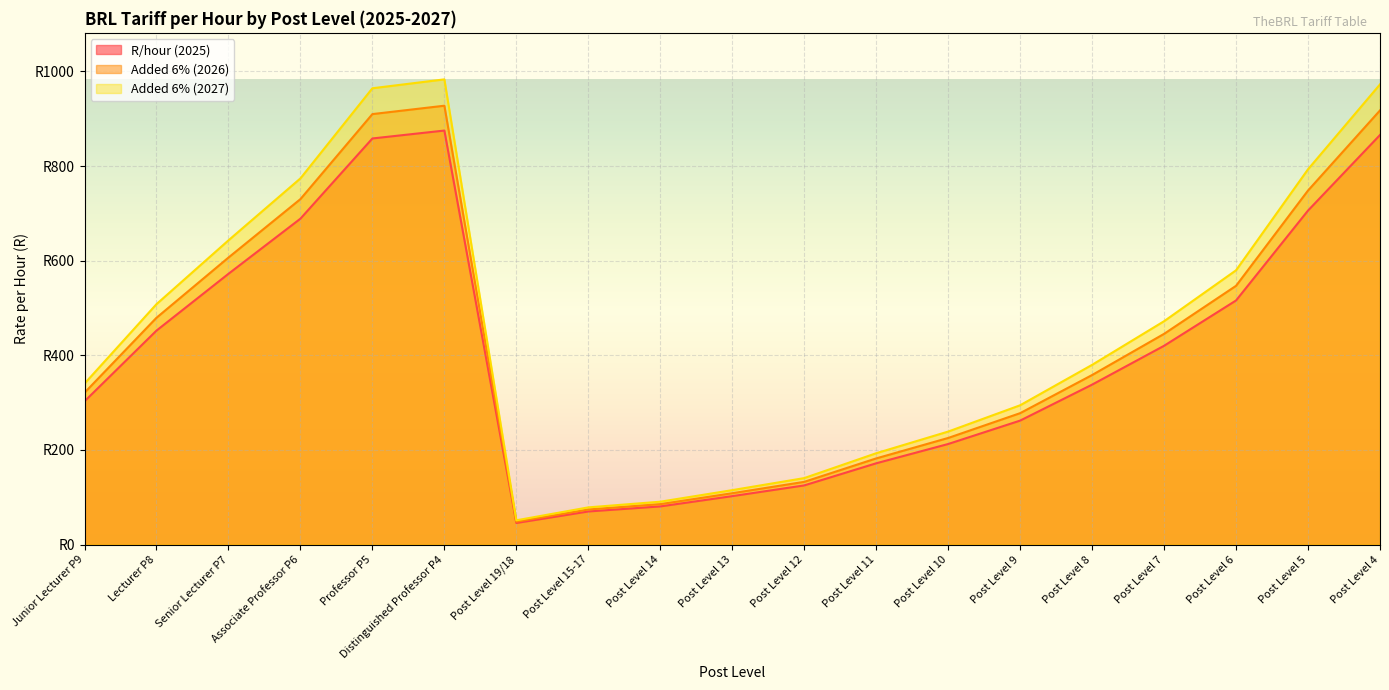

Where is R/hour (2025) nearest to the value 517?

Lecturer P8